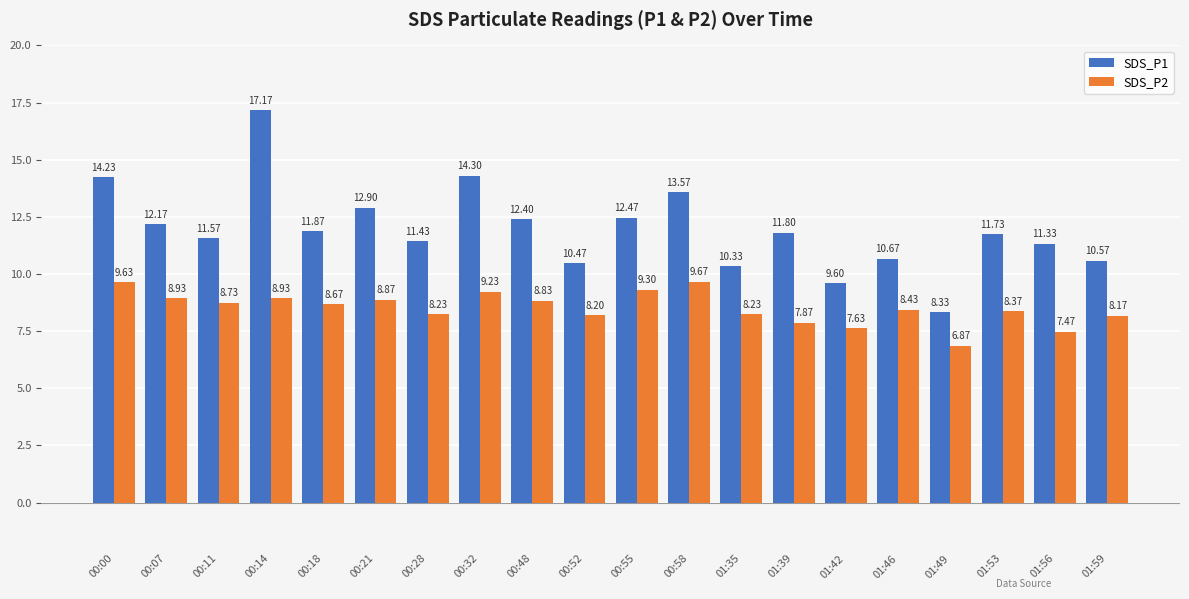

True or false: SDS_P1 has a value of 10.3 at 01:35.

True